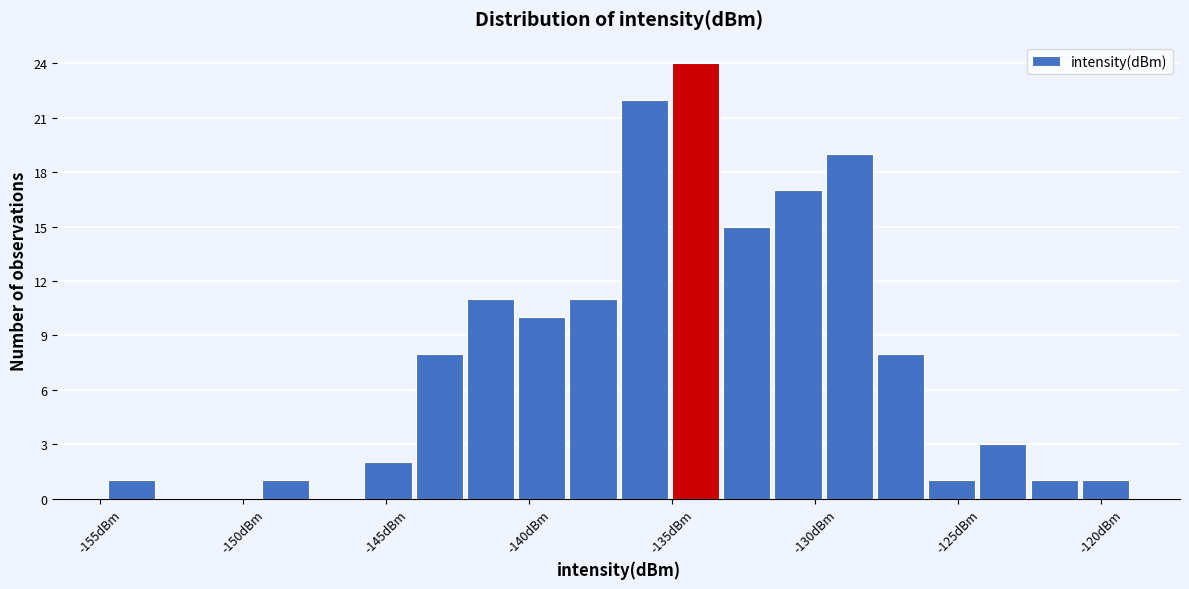

Read against the x-axis, roughly where is the centre of the tallest bar?

-134.0